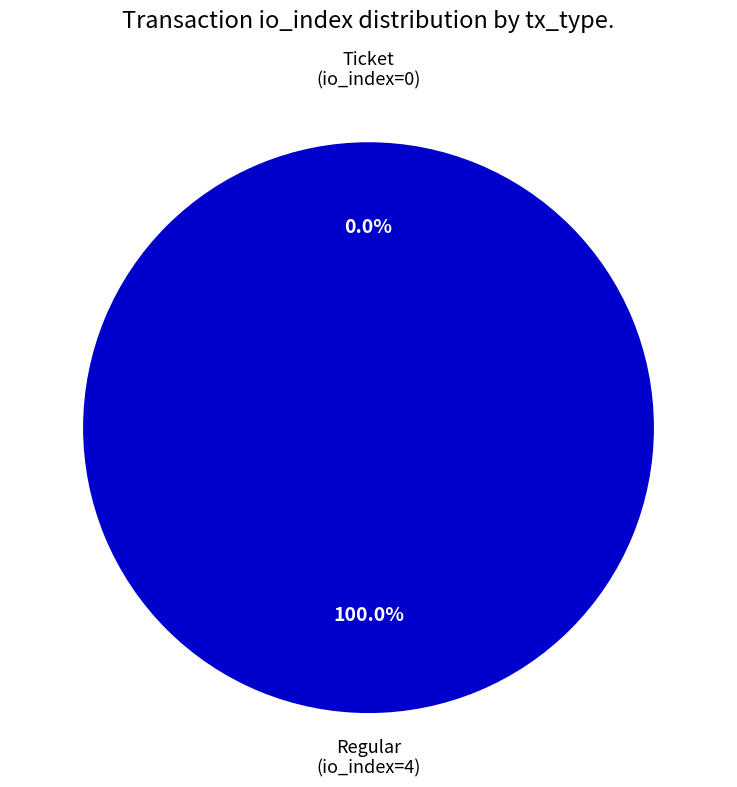

Does Ticket (io_index=0) account for over 50% of the chart?

No